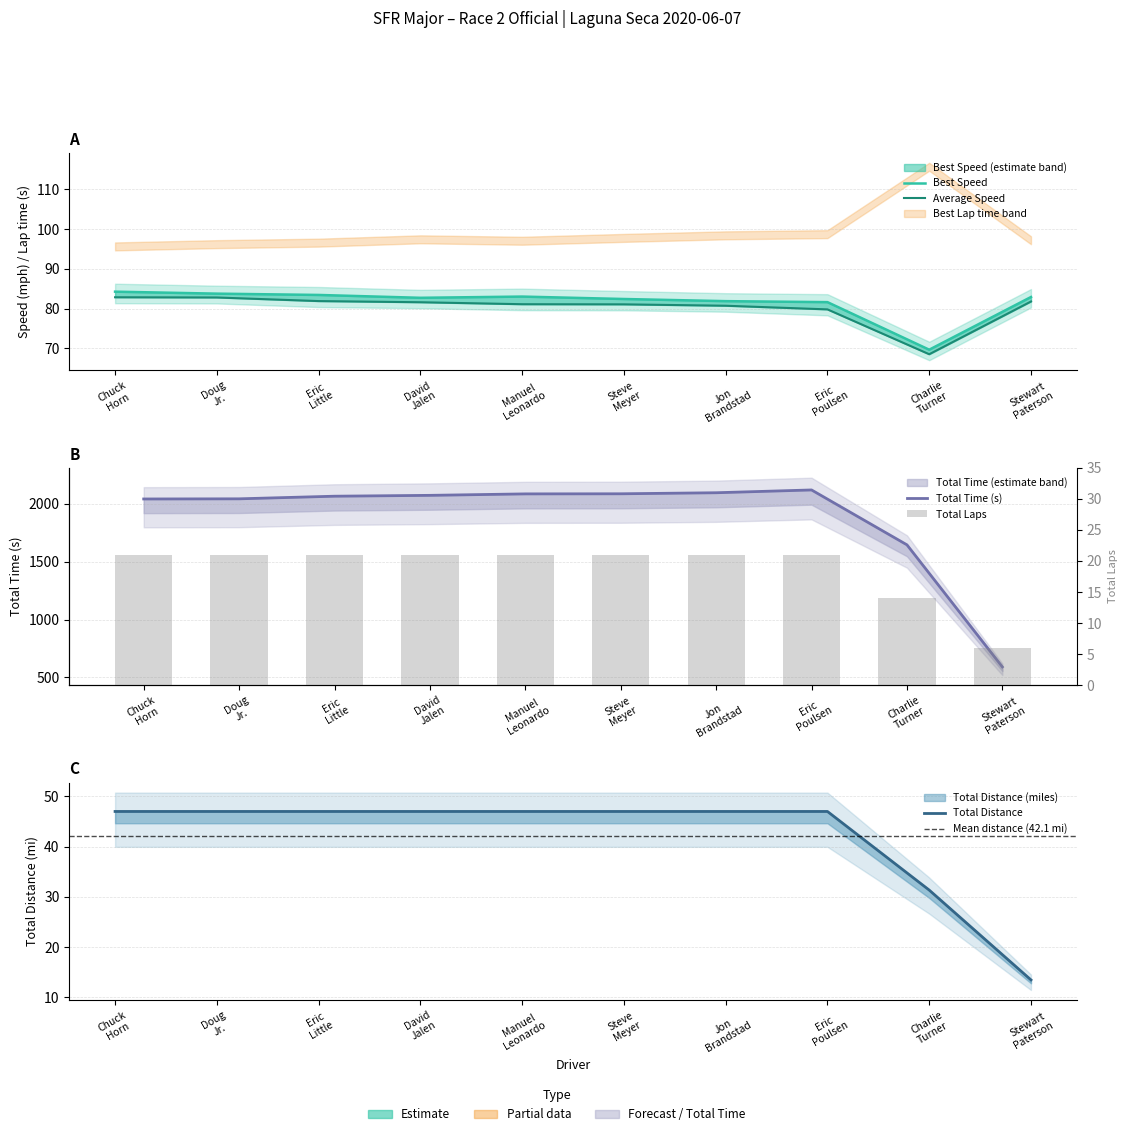

Which category has the lowest value in the Total Distance series?

Stewart Paterson